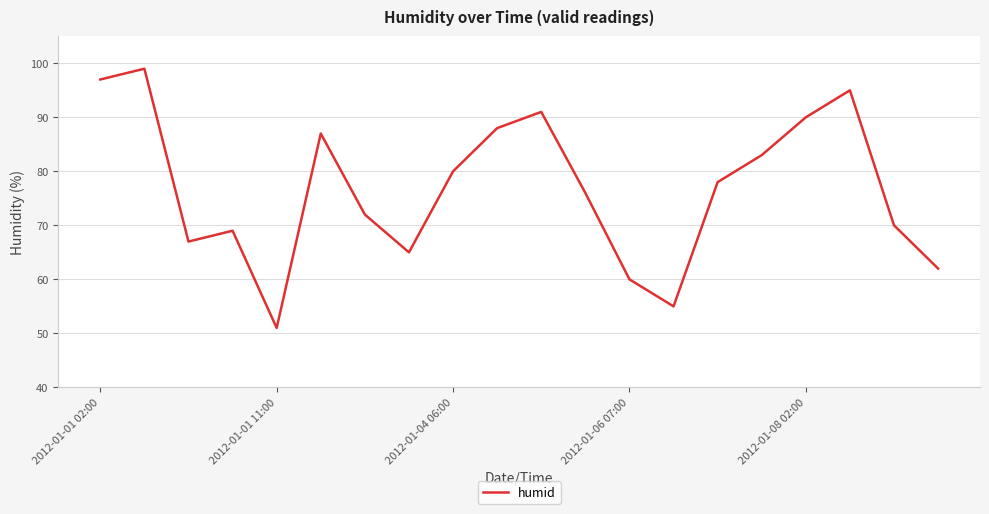

What is the difference between the maximum and minimum values?

48